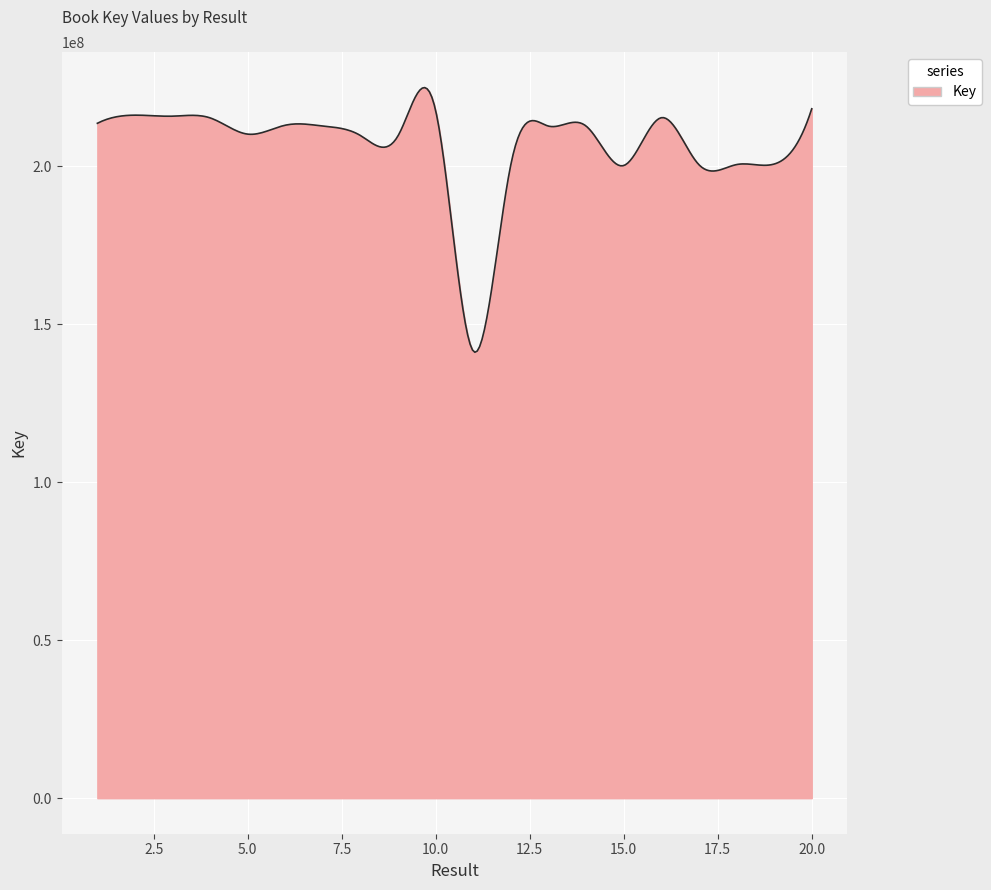

What is the minimum value shown in the chart?

141086027.4